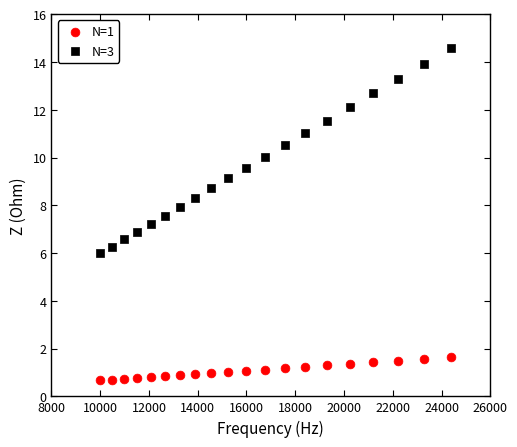

Which series has the largest Y range (max minus min)?

N=3